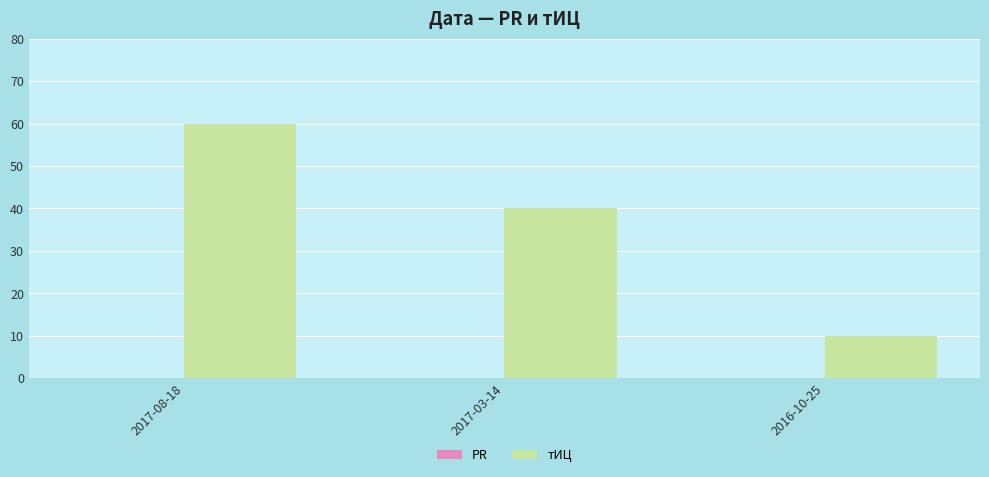

True or false: the data shows 60 at 2017-08-18.

True